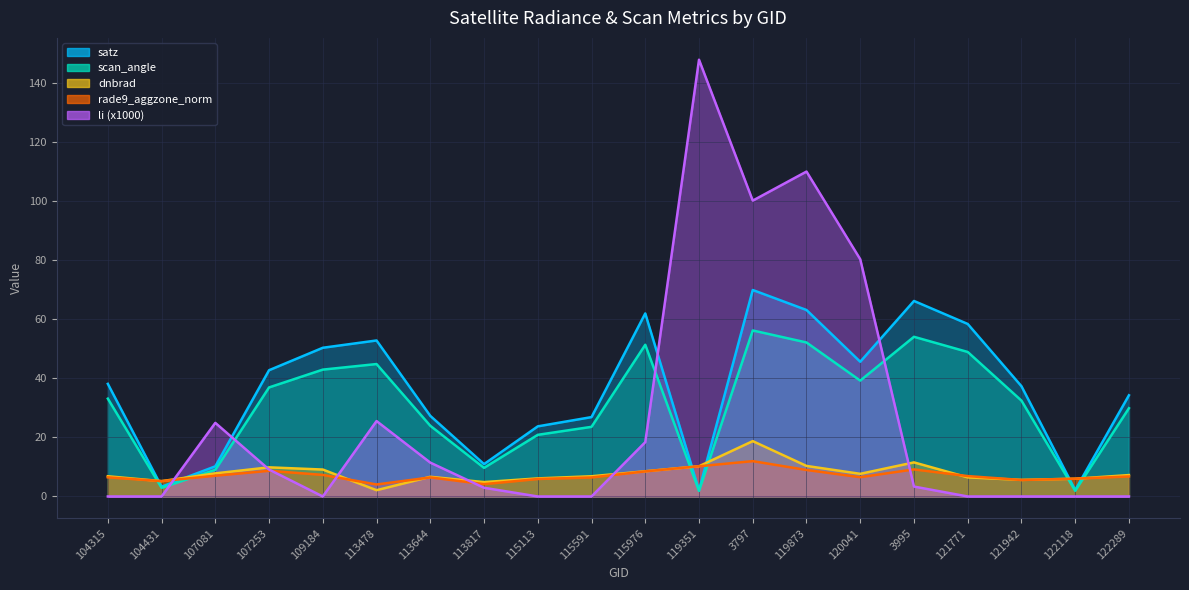

Read the satz value at 3995.

66.2